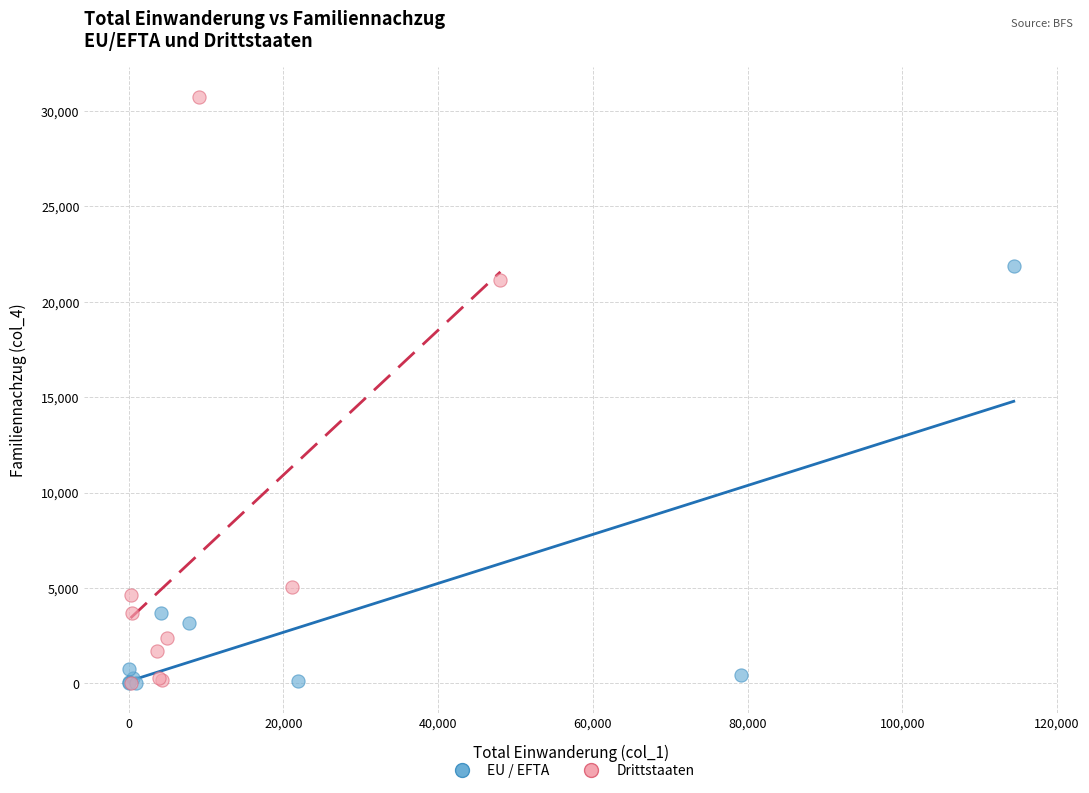

Which series has the largest Y range (max minus min)?

Drittstaaten